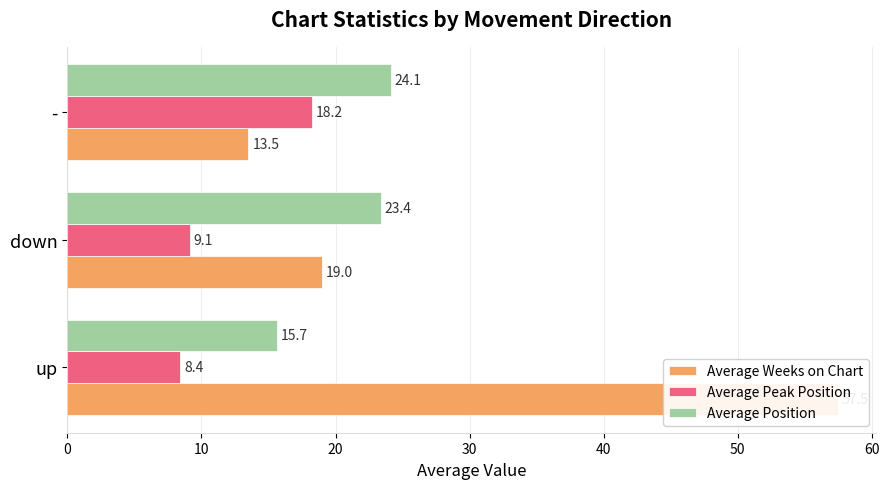

What is the average value of the Average Weeks on Chart series?

30.0